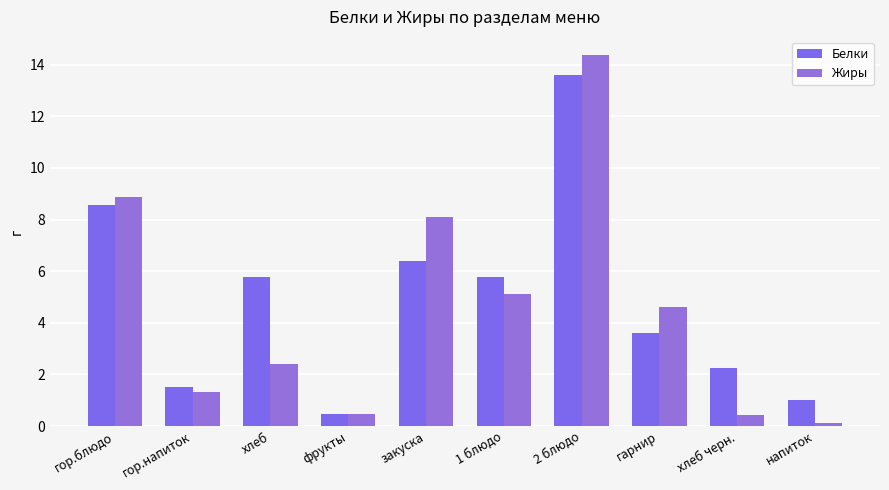

Where does the Жиры series first go above 4?

гор.блюдо